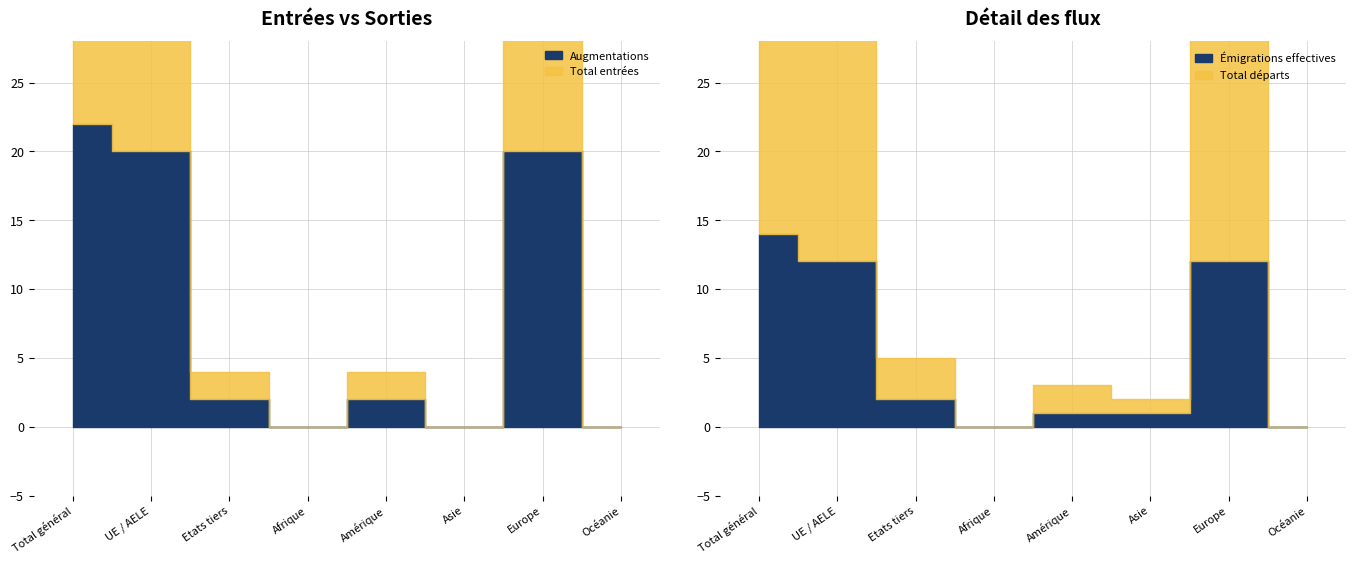

How many values in the Total entrées series exceed 2?

3